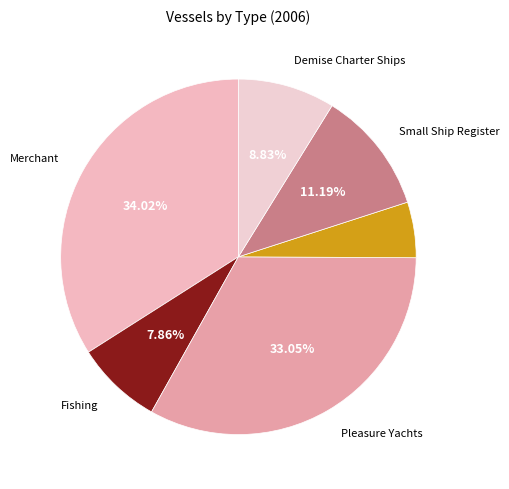

What is the largest slice in the pie chart?

Merchant